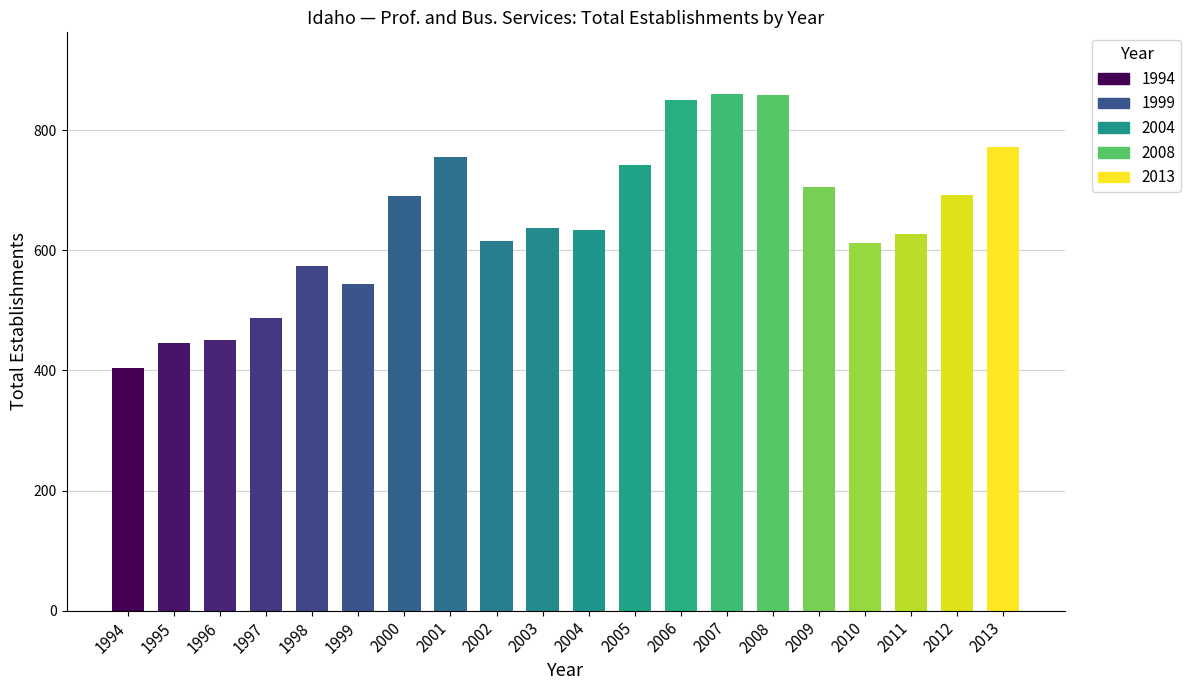

The value at 1999 is 919. True or false?

False